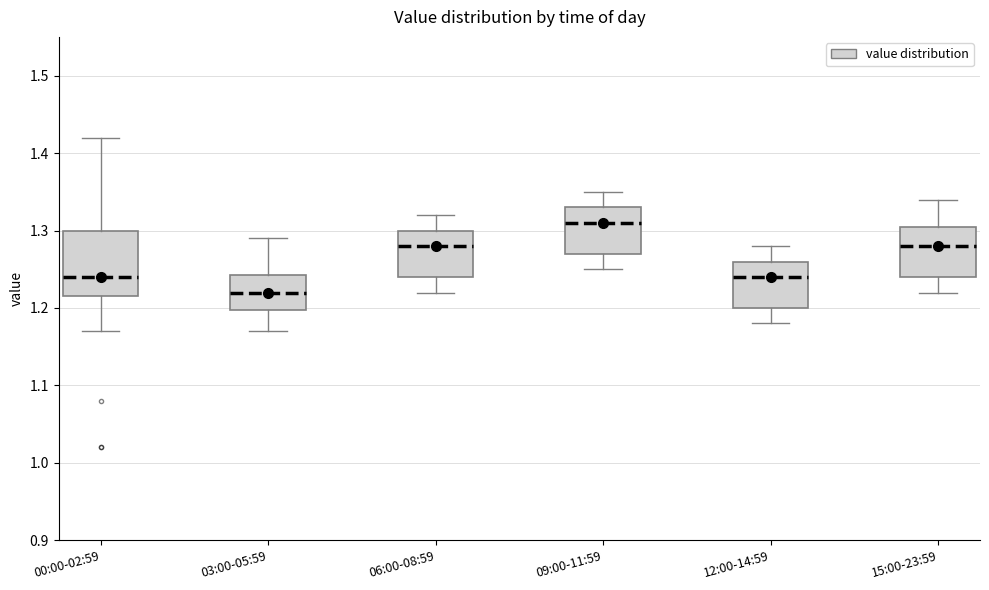

Reading left to right, transcribe this box plot: for each box, give where its median line is, the range the box spans, and where its two whiskers end, as read against the y-axis. The values are not printed on the chart, so give them approximately, as read against the axis.

00:00-02:59: median 1.24, box 1.22 to 1.30, whiskers 1.17 to 1.42
03:00-05:59: median 1.22, box 1.20 to 1.24, whiskers 1.17 to 1.29
06:00-08:59: median 1.28, box 1.24 to 1.30, whiskers 1.22 to 1.32
09:00-11:59: median 1.31, box 1.27 to 1.33, whiskers 1.25 to 1.35
12:00-14:59: median 1.24, box 1.20 to 1.26, whiskers 1.18 to 1.28
15:00-23:59: median 1.28, box 1.24 to 1.31, whiskers 1.22 to 1.34